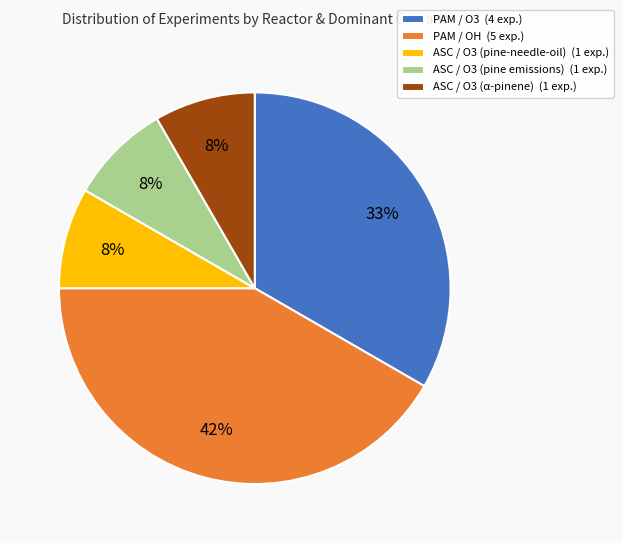

The ASC / O3 (α-pinene) slice represents 8% of the pie. True or false?

True